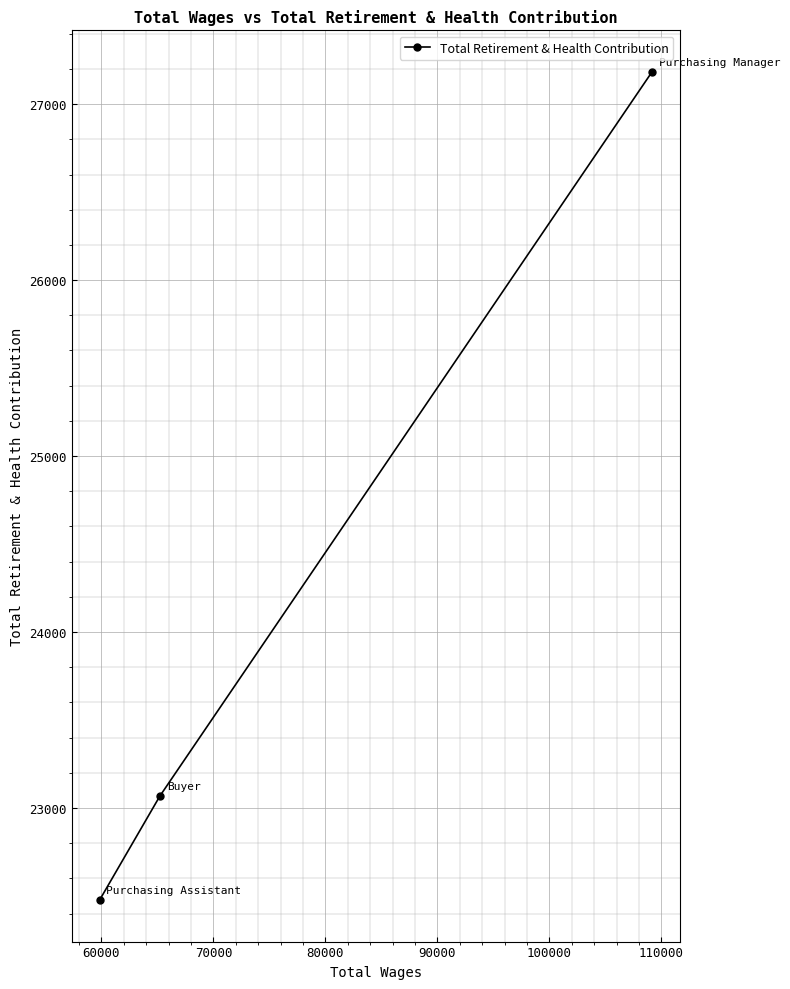

Reading left to right, transcribe all the data shown in this chart.

22476	23068	27184